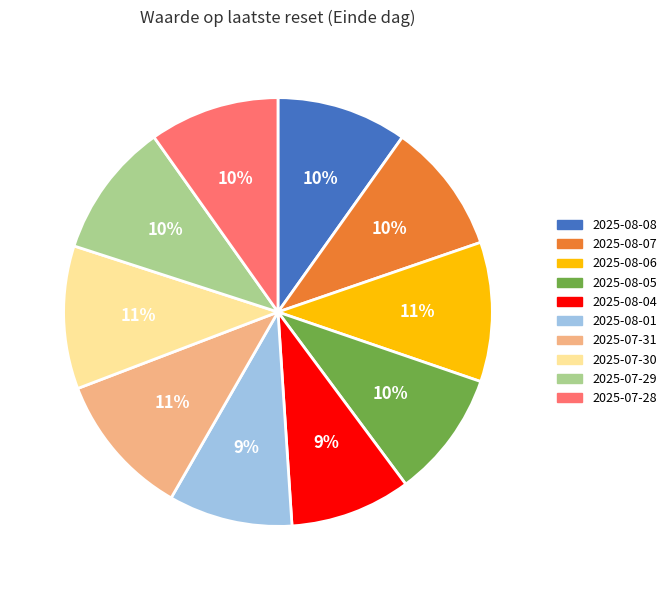

How many slices are in this pie chart?

10